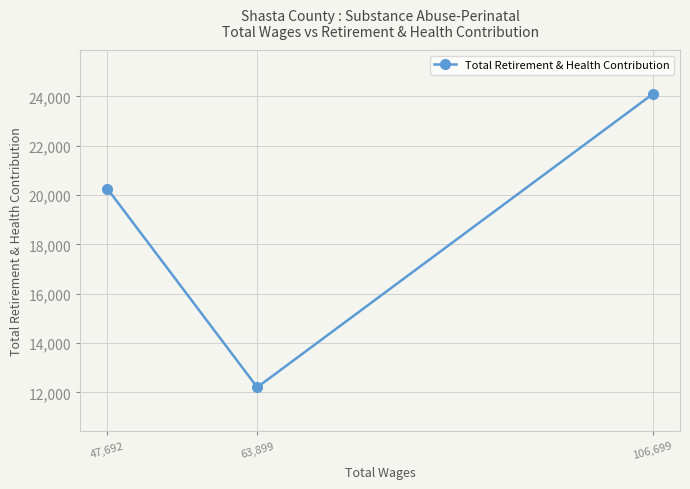

Reading right to left, transcribe all the data shown in this chart.

106,699=24098	63,899=12208	47,692=20255